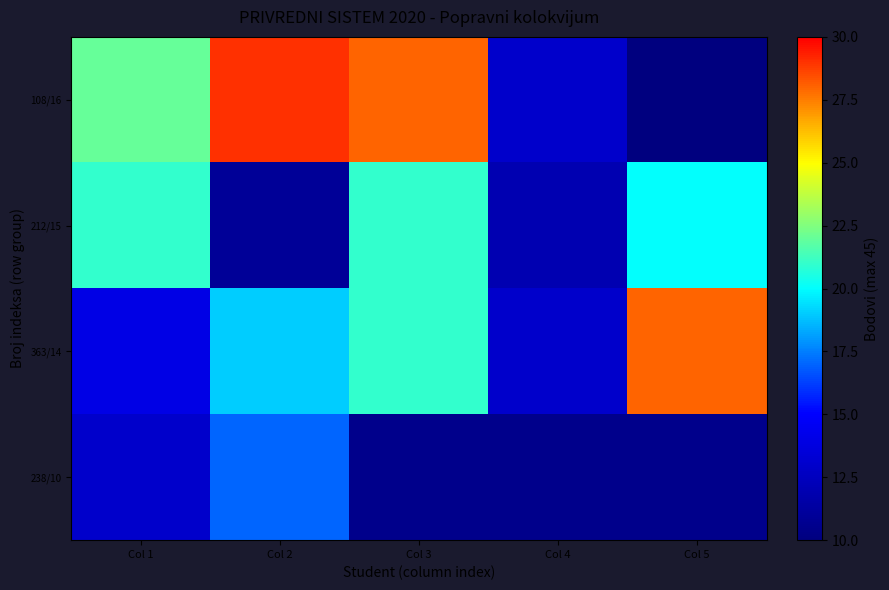

The 108/16 series shows 13.0 at Col 4. True or false?

True